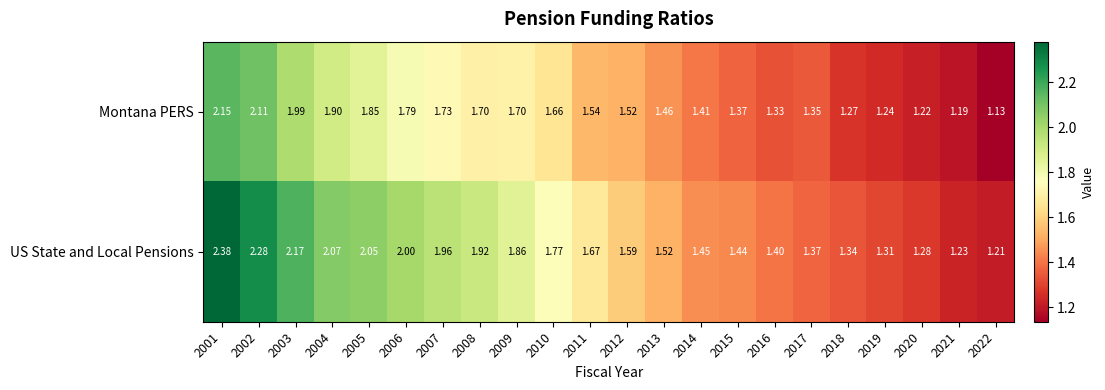

Which series changed the most between 2016 and 2020?

US State and Local Pensions